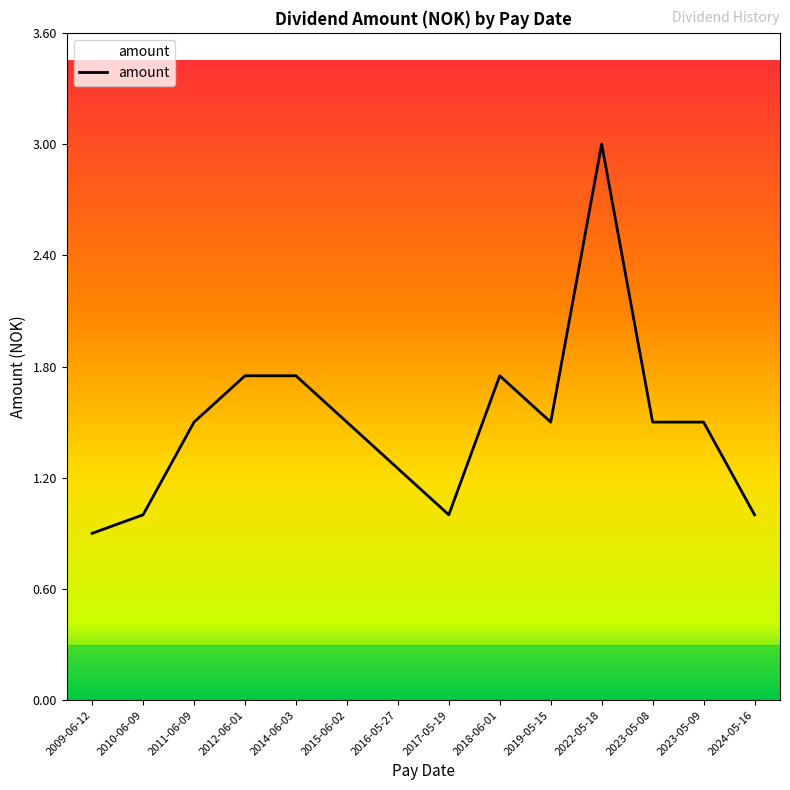

List the labels in order of value, smallest first.

2009-06-12, 2010-06-09, 2017-05-19, 2024-05-16, 2016-05-27, 2011-06-09, 2015-06-02, 2019-05-15, 2023-05-08, 2023-05-09, 2012-06-01, 2014-06-03, 2018-06-01, 2022-05-18